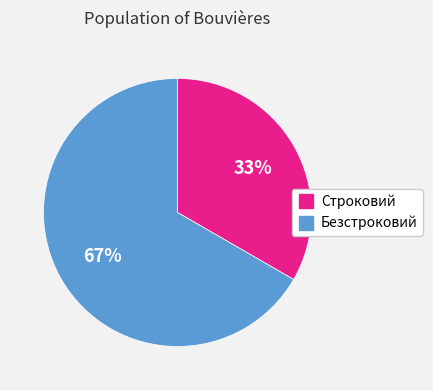

To the nearest percent, what is the average slice percentage?

50%